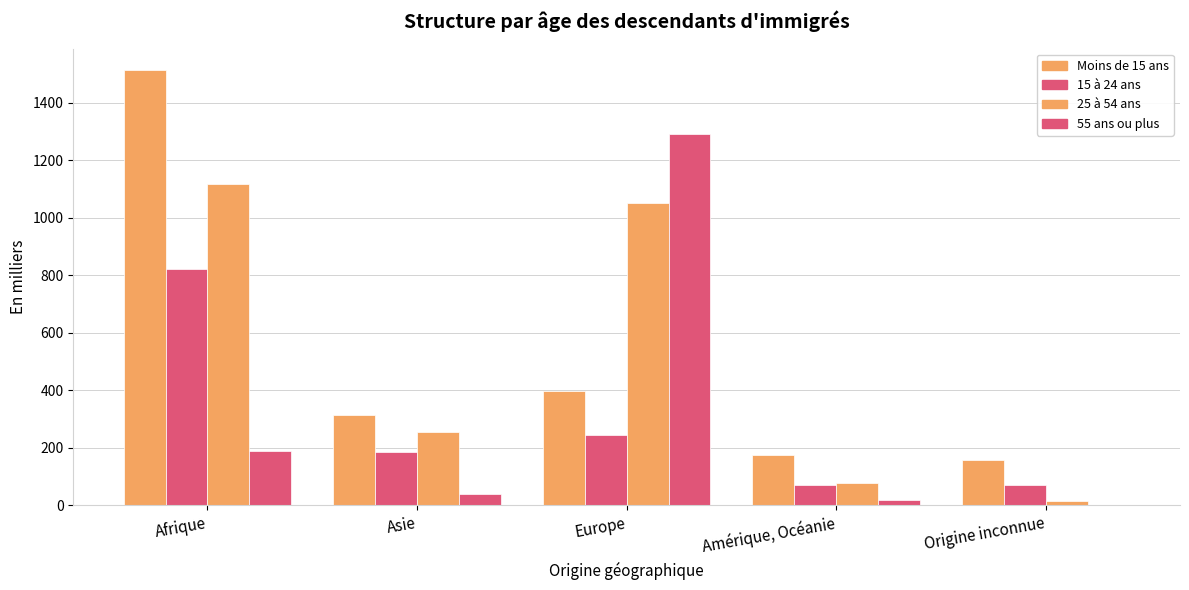

List the series in order of their peak value, lowest first.

15 à 24 ans, 25 à 54 ans, 55 ans ou plus, Moins de 15 ans